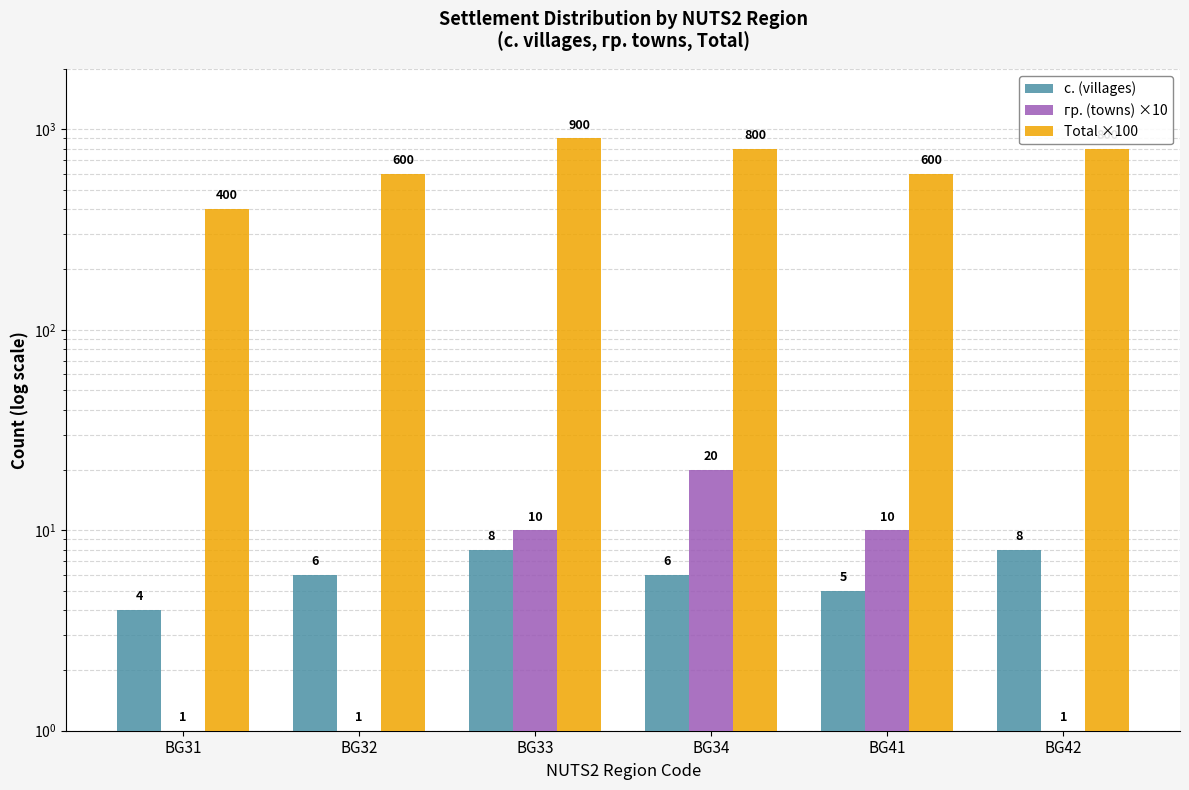

The value of гр. (towns) ×10 at BG32 is 2. True or false?

False